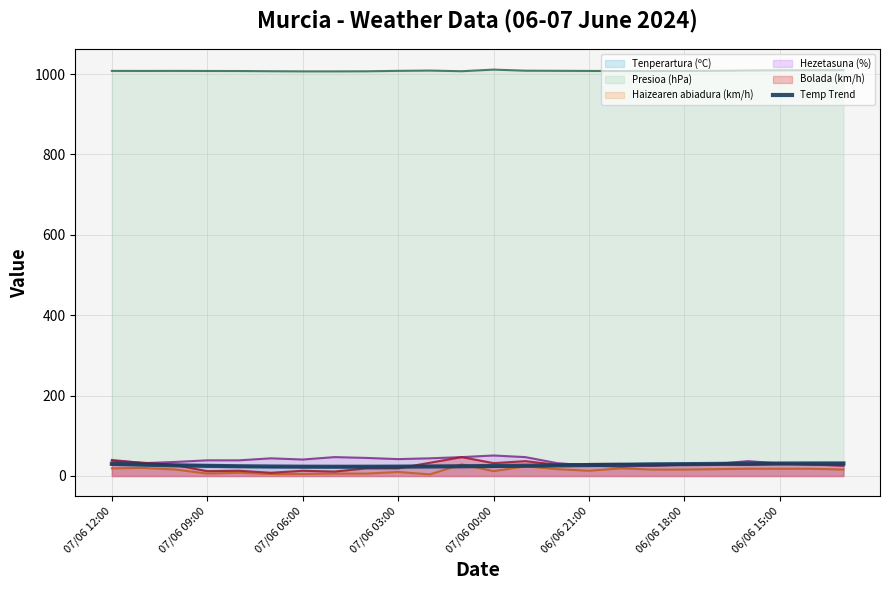

What is the greatest value displayed?

1011.0